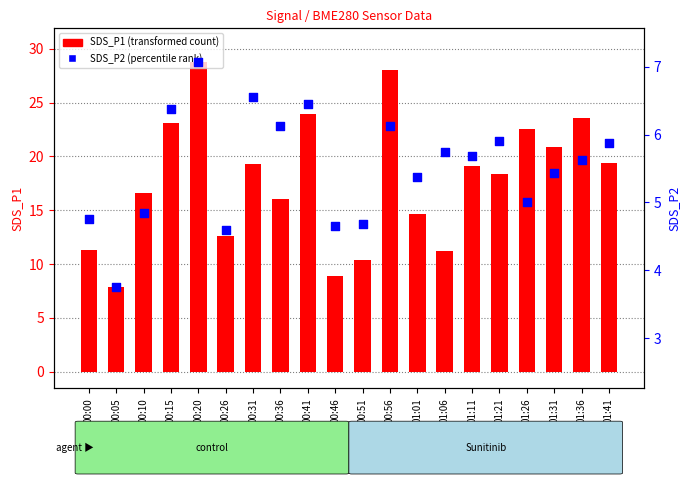

At how many categories does at least one series exceed 11?

17